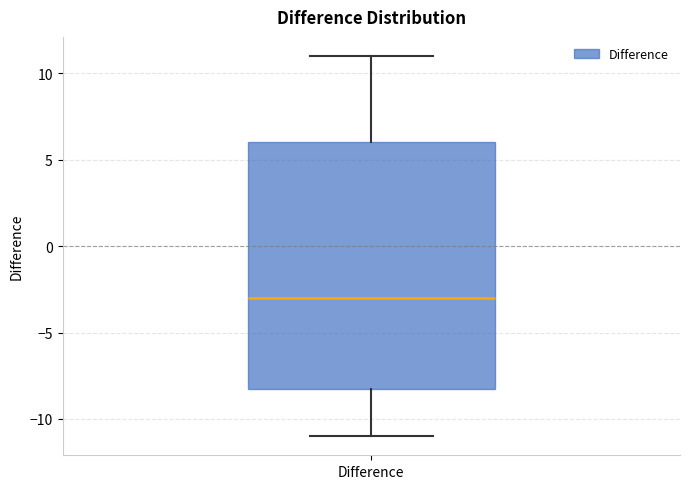

Read this box plot against the y-axis: the position of the median line, the range covered by the box, and the ends of both whiskers. The values are not printed on the chart, so give them approximately, as read against the axis.

median -3, box -8 to 6, whiskers -11 to 11